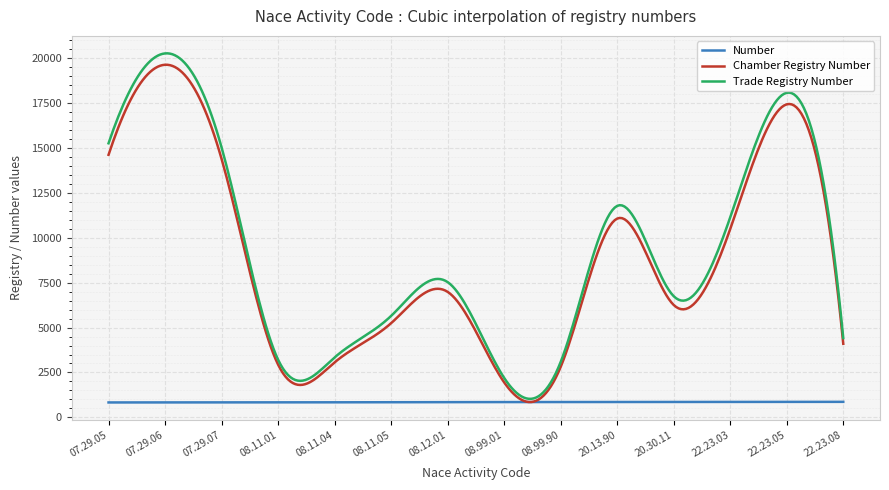

Which series has the widest spread of values?

Trade Registry Number